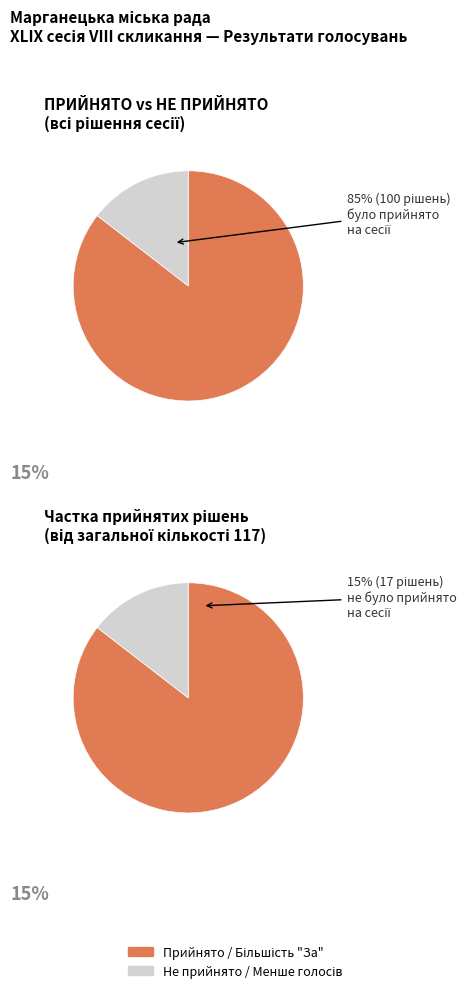

Count the number of slices in the pie.

2